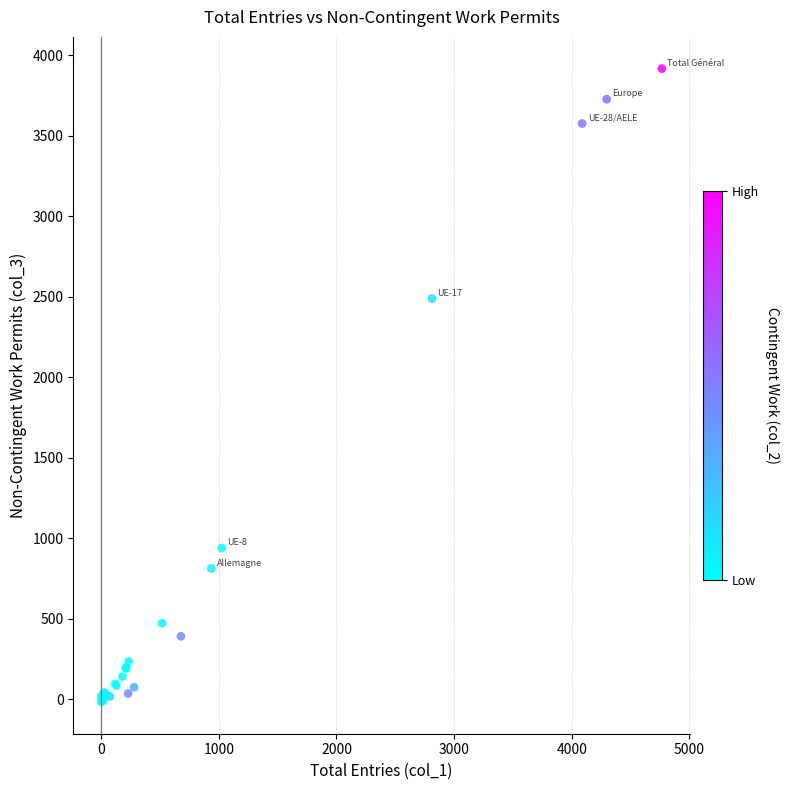

What Y value in the scatter plot is closest to 1949?

2488.4